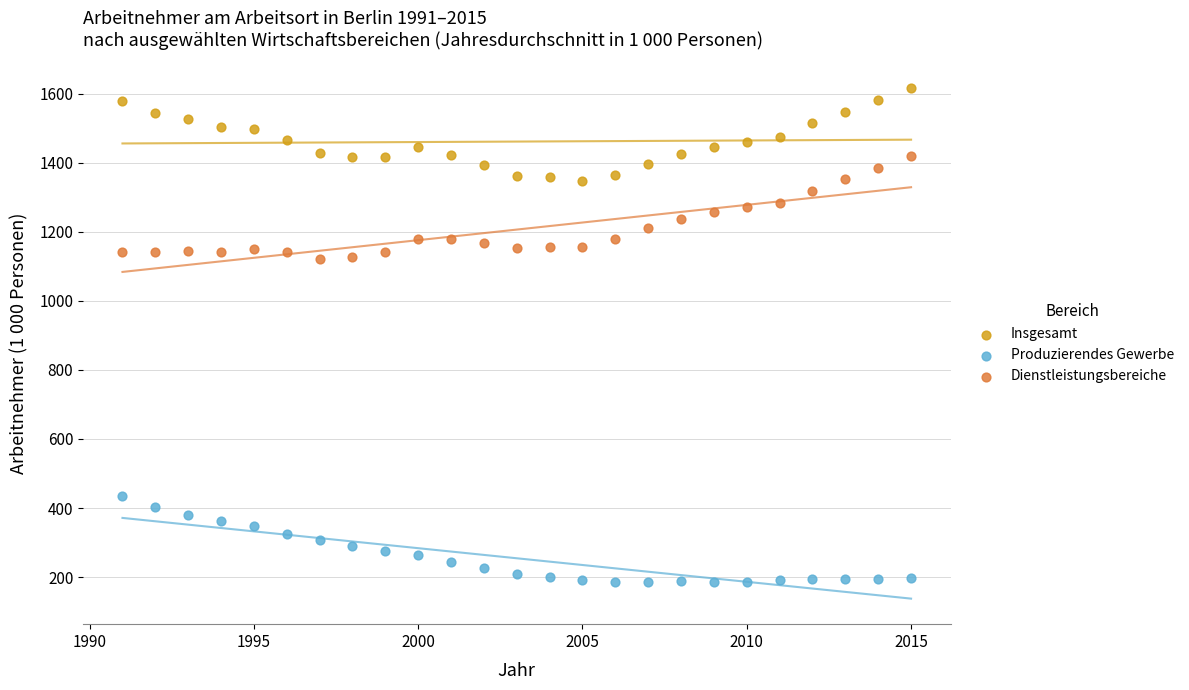

What is the X range (max minus min) for the scatter plot?

24.0